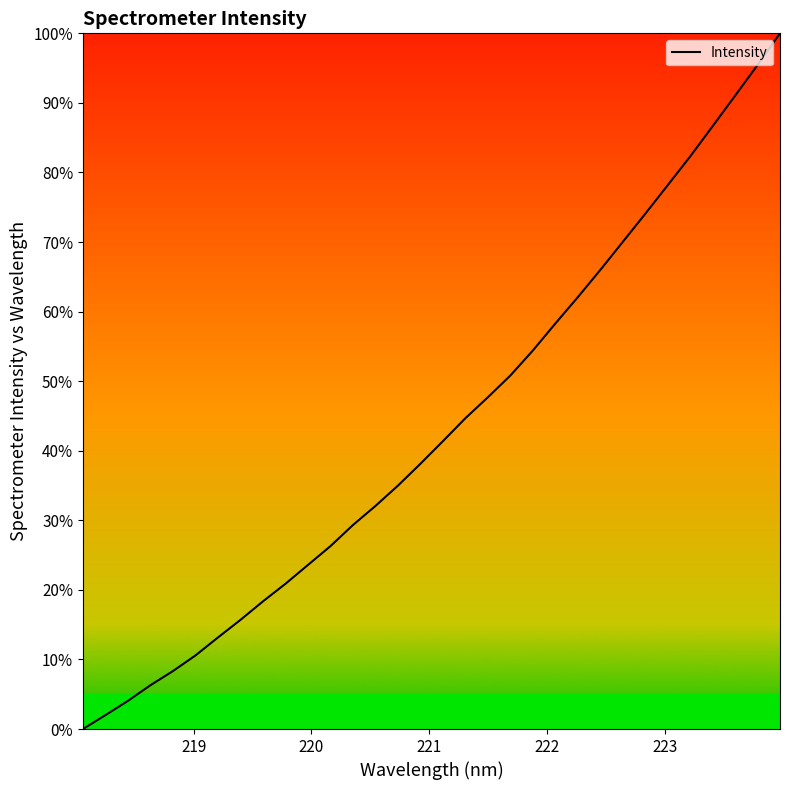

What is the greatest value displayed?

100.0